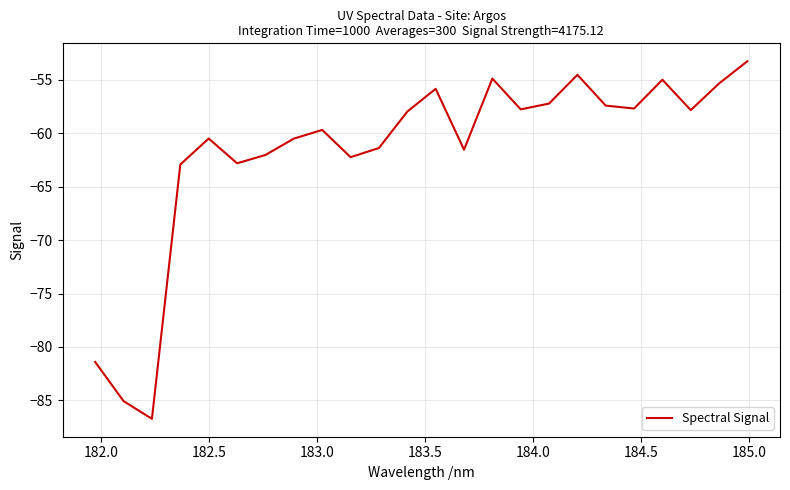

What is the greatest value displayed?

-53.3